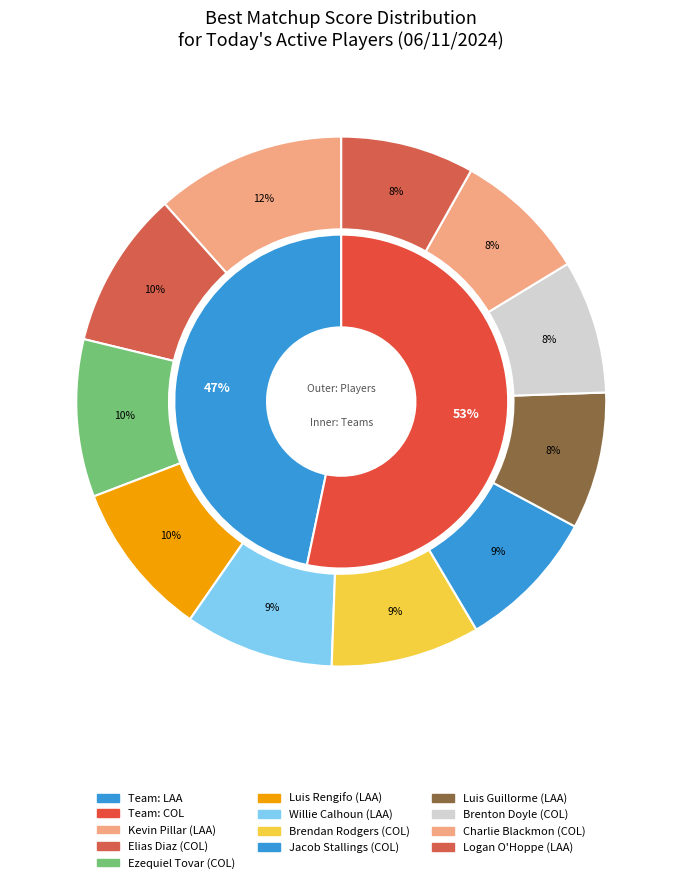

Does Brendan Rodgers account for over 50% of the chart?

No